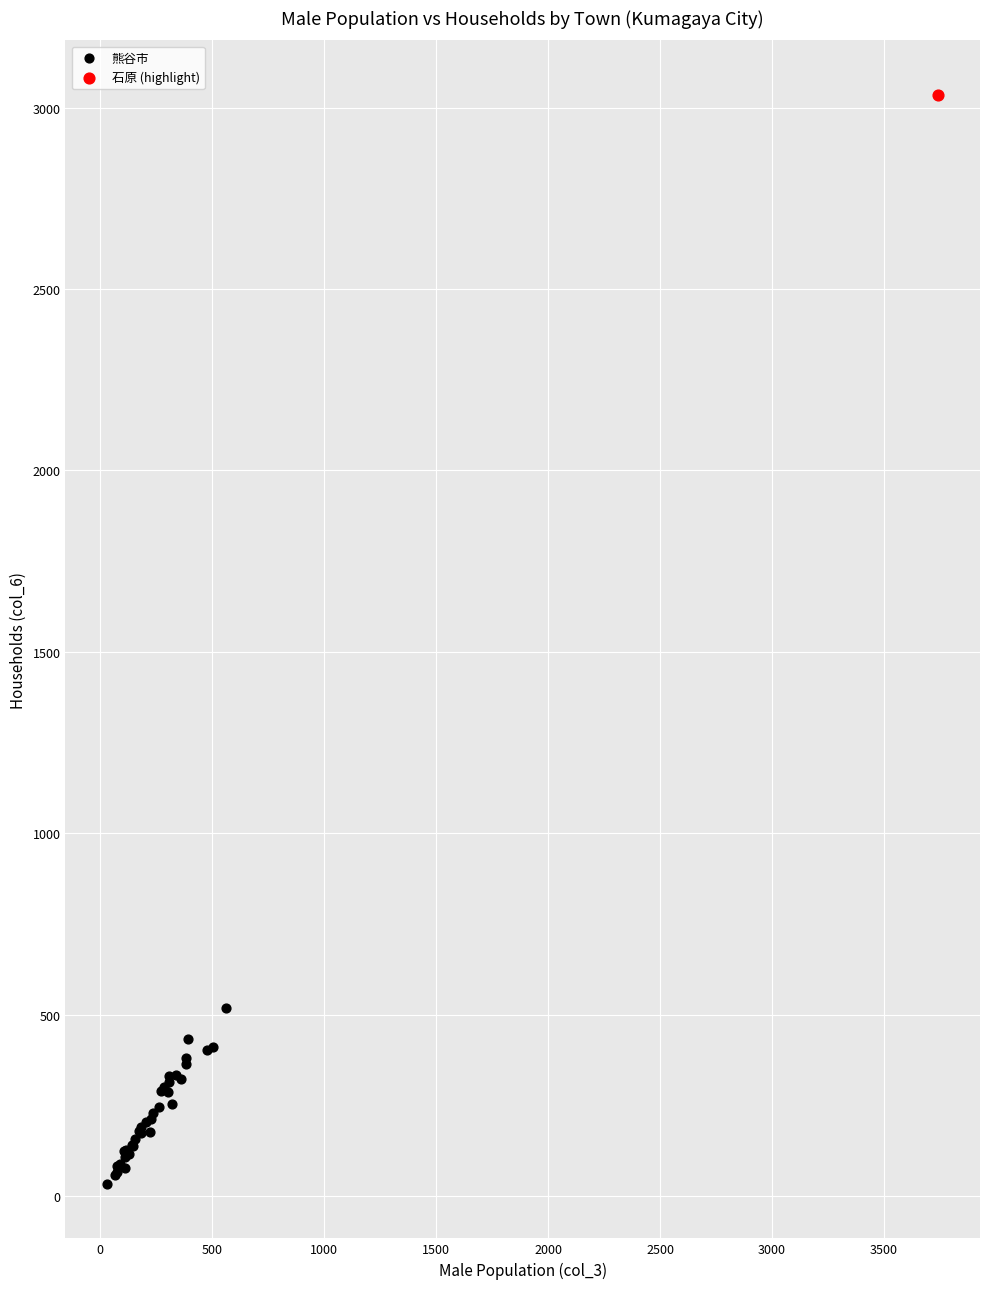

What are all the series names shown in the legend?

熊谷市, 石原 (highlight)